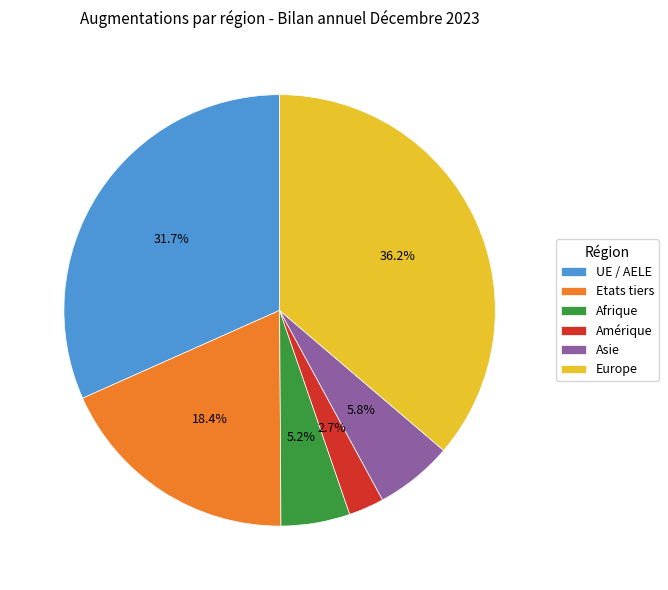

What percentage is the Europe slice, to the nearest percent?

36%